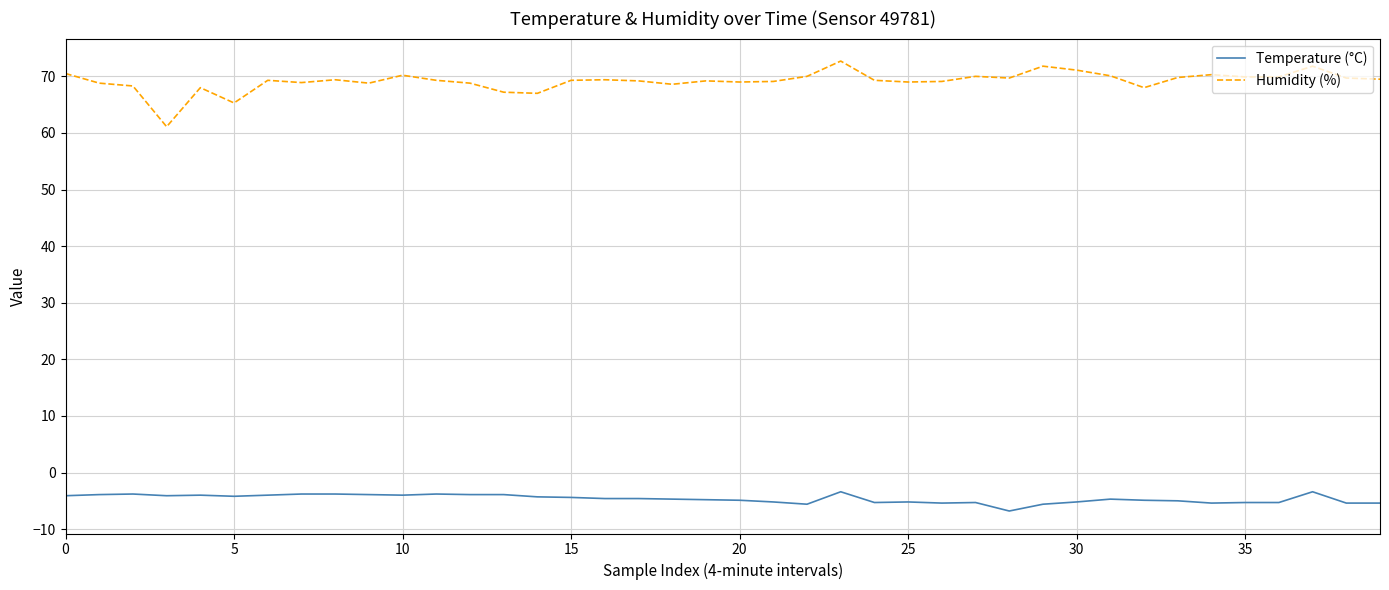

True or false: Temperature (°C) and Humidity (%) cross at least once.

False